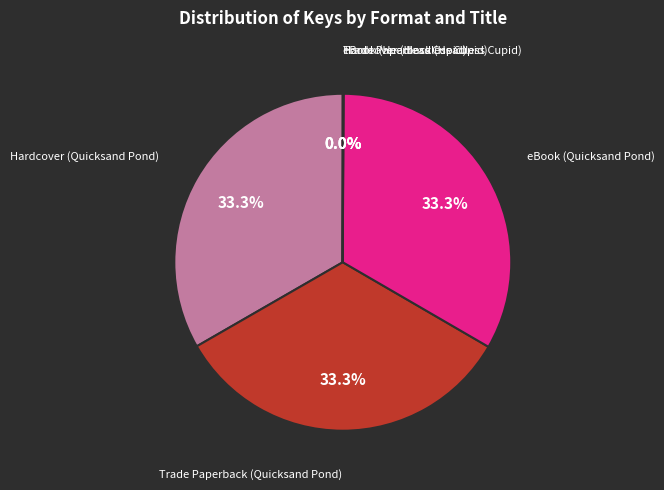

Is there a majority slice in this chart?

No